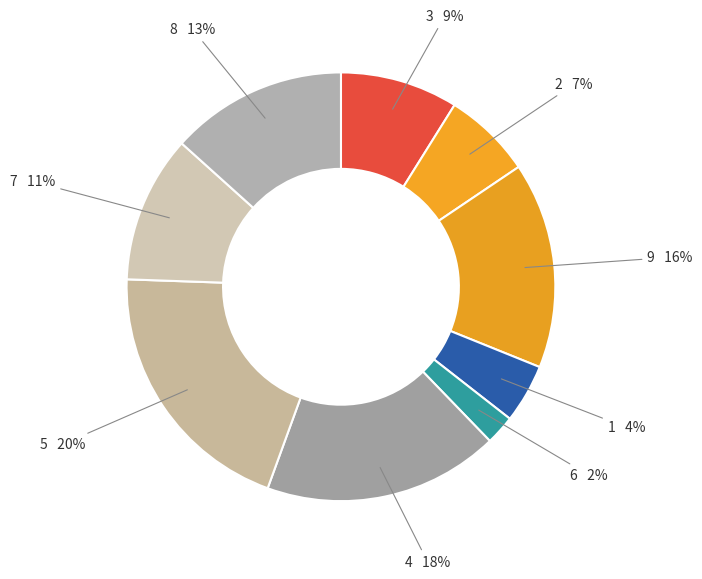

The 9 slice represents 16% of the pie. True or false?

True